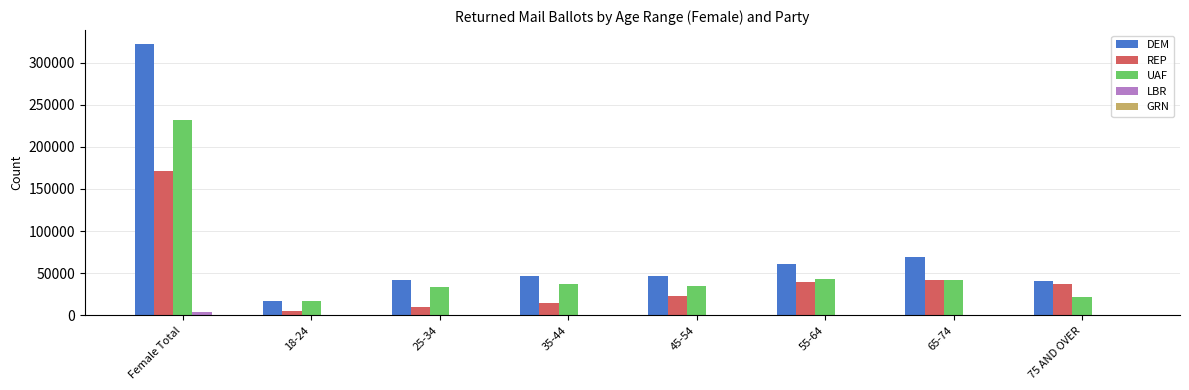

At which category is the sum across all series the highest?

Female Total